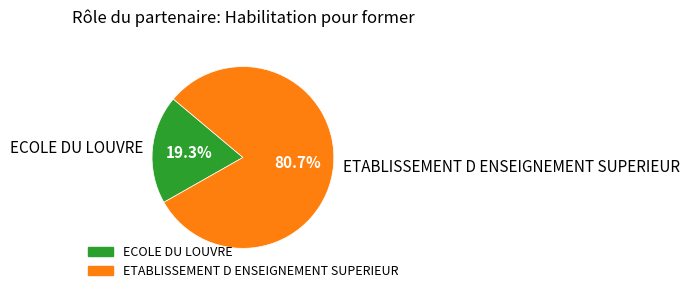

How many slices are in this pie chart?

2